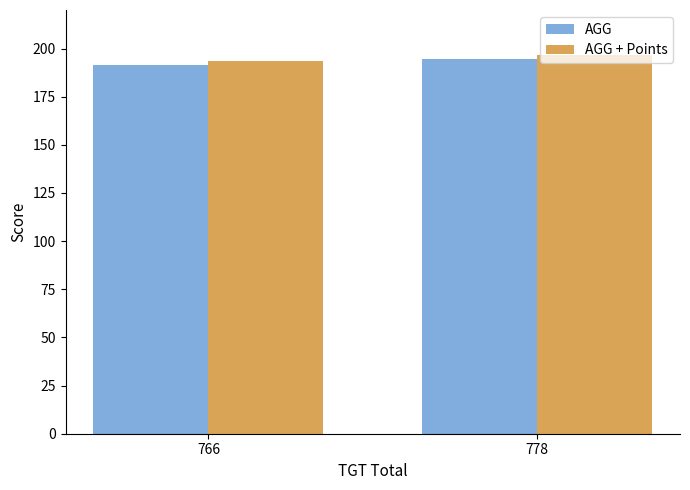

At how many categories does at least one series exceed 195?

1